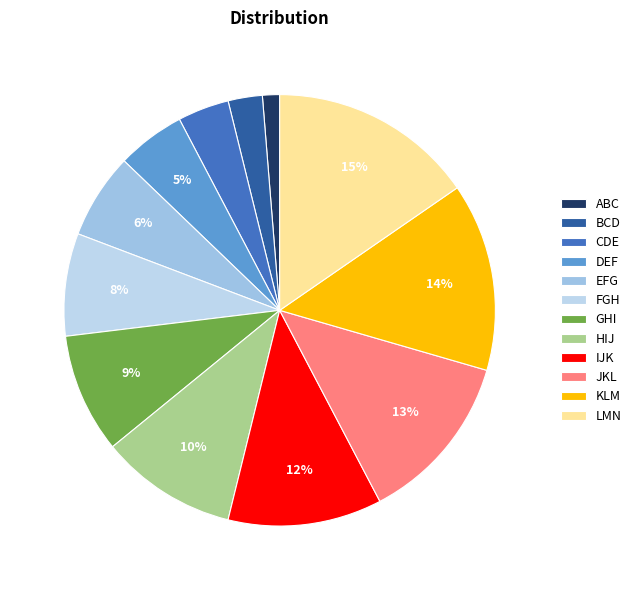

Rank the categories by value from highest to lowest.

LMN, KLM, JKL, IJK, HIJ, GHI, FGH, EFG, DEF, CDE, BCD, ABC